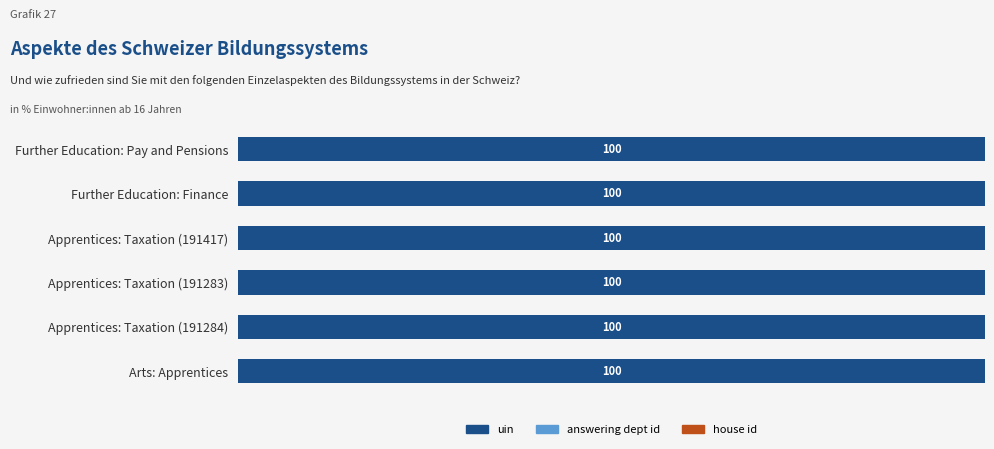

Are the bars horizontal?

Yes